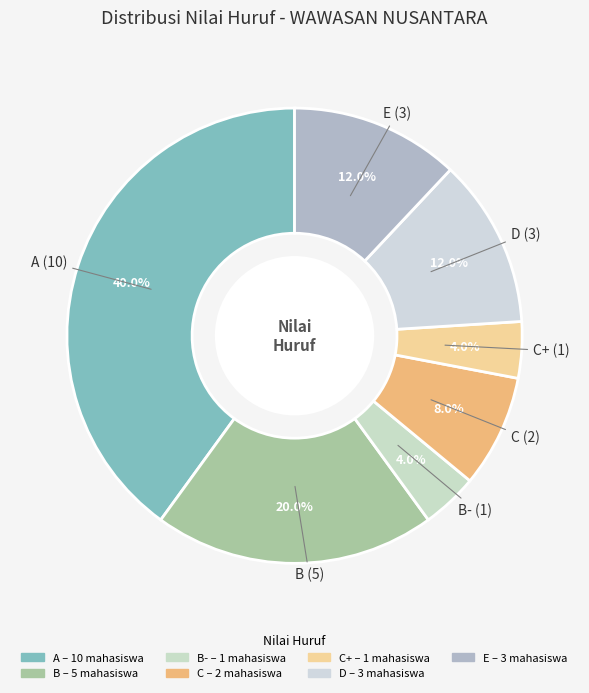

Count the number of slices in the pie.

7